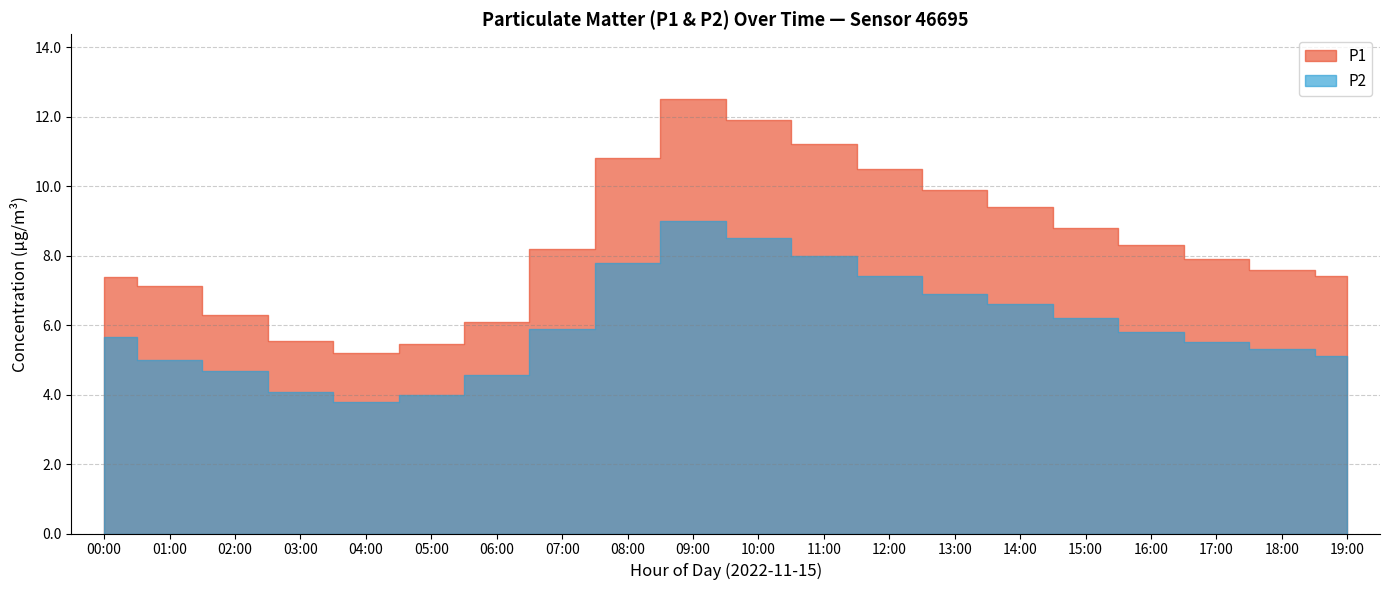

What are all the series names shown in the legend?

P1, P2